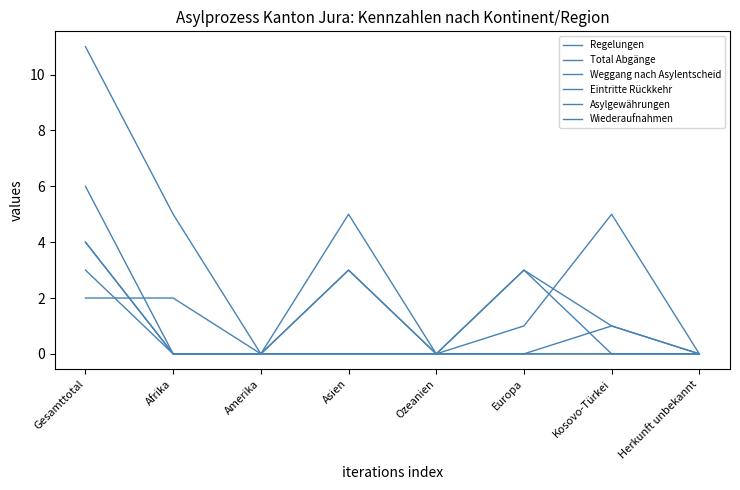

How many lines are shown in the chart?

6